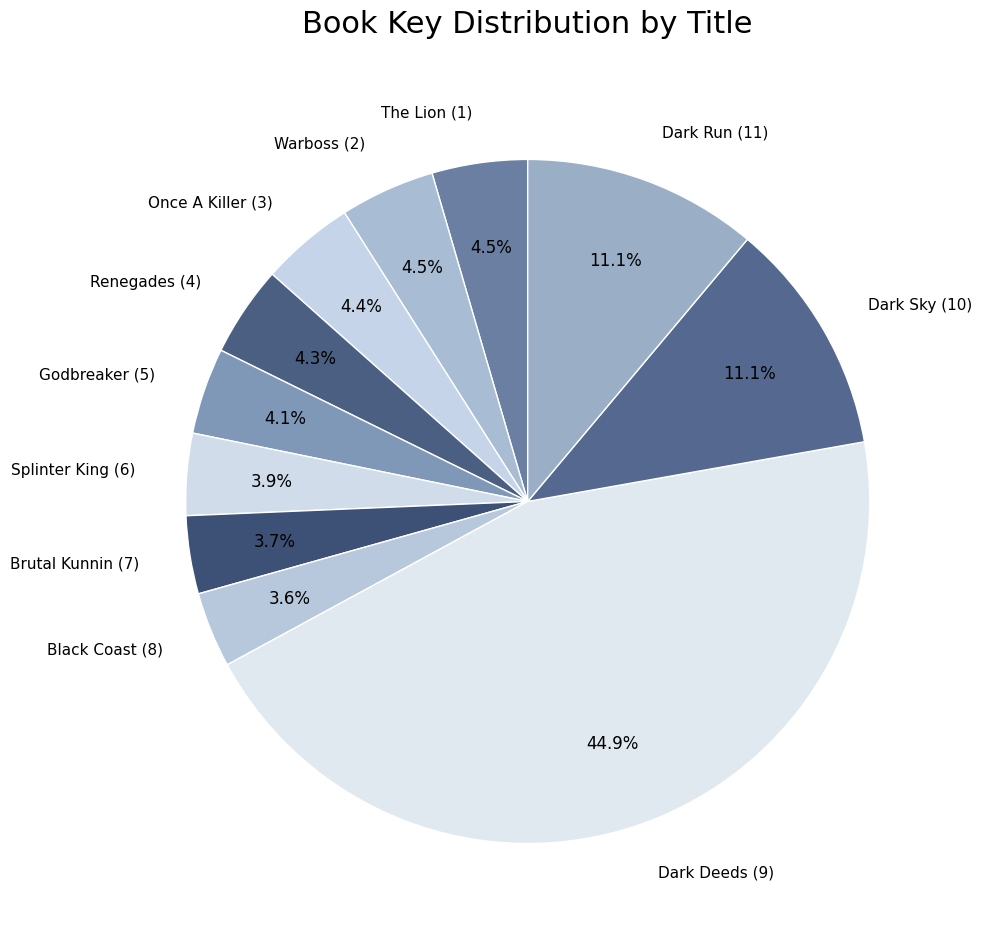

How many segments does this pie chart have?

11